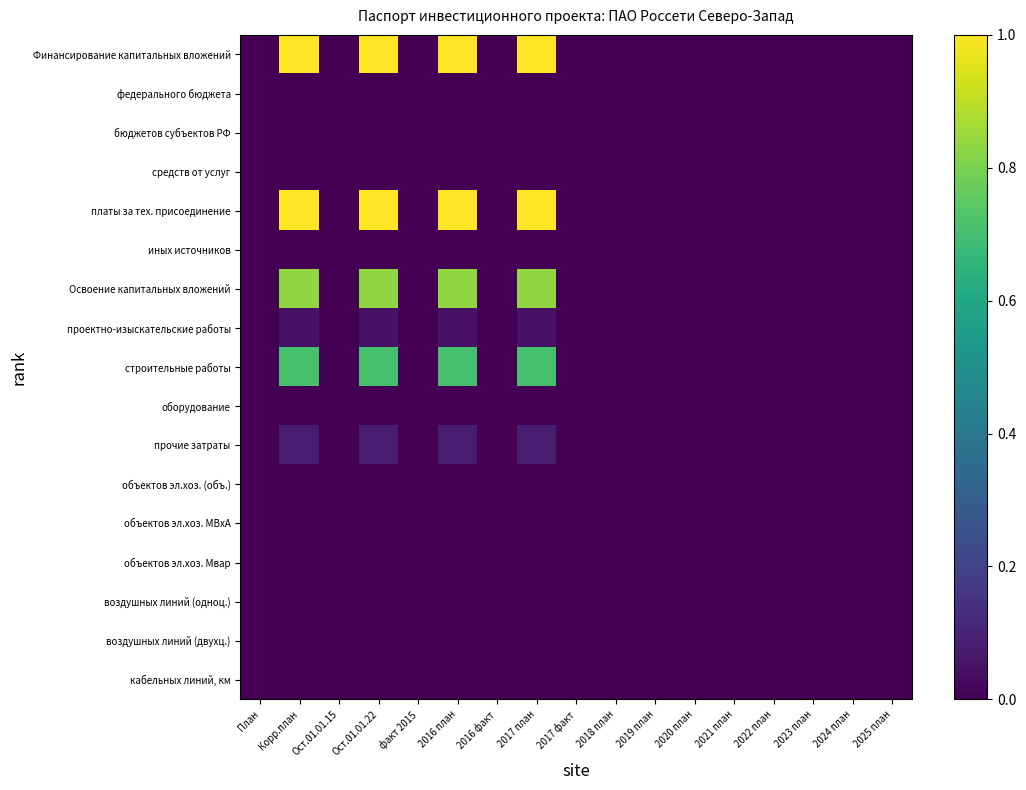

Reading left to right, extract all data points from this chart.

Финансирование капитальных вложений: План=0.0	Корр.план=1.0	Ост.01.01.15=0.0	Ост.01.01.22=1.0	факт 2015=0.0	2016 план=1.0	2016 факт=0.0	2017 план=1.0	2017 факт=0.0	2018 план=0.0	2019 план=0.0	2020 план=0.0	2021 план=0.0	2022 план=0.0	2023 план=0.0	2024 план=0.0	2025 план=0.0
федерального бюджета: План=0.0	Корр.план=0.0	Ост.01.01.15=0.0	Ост.01.01.22=0.0	факт 2015=0.0	2016 план=0.0	2016 факт=0.0	2017 план=0.0	2017 факт=0.0	2018 план=0.0	2019 план=0.0	2020 план=0.0	2021 план=0.0	2022 план=0.0	2023 план=0.0	2024 план=0.0	2025 план=0.0
бюджетов субъектов РФ: План=0.0	Корр.план=0.0	Ост.01.01.15=0.0	Ост.01.01.22=0.0	факт 2015=0.0	2016 план=0.0	2016 факт=0.0	2017 план=0.0	2017 факт=0.0	2018 план=0.0	2019 план=0.0	2020 план=0.0	2021 план=0.0	2022 план=0.0	2023 план=0.0	2024 план=0.0	2025 план=0.0
средств от услуг: План=0.0	Корр.план=0.0	Ост.01.01.15=0.0	Ост.01.01.22=0.0	факт 2015=0.0	2016 план=0.0	2016 факт=0.0	2017 план=0.0	2017 факт=0.0	2018 план=0.0	2019 план=0.0	2020 план=0.0	2021 план=0.0	2022 план=0.0	2023 план=0.0	2024 план=0.0	2025 план=0.0
платы за тех. присоединение: План=0.0	Корр.план=1.0	Ост.01.01.15=0.0	Ост.01.01.22=1.0	факт 2015=0.0	2016 план=1.0	2016 факт=0.0	2017 план=1.0	2017 факт=0.0	2018 план=0.0	2019 план=0.0	2020 план=0.0	2021 план=0.0	2022 план=0.0	2023 план=0.0	2024 план=0.0	2025 план=0.0
иных источников: План=0.0	Корр.план=0.0	Ост.01.01.15=0.0	Ост.01.01.22=0.0	факт 2015=0.0	2016 план=0.0	2016 факт=0.0	2017 план=0.0	2017 факт=0.0	2018 план=0.0	2019 план=0.0	2020 план=0.0	2021 план=0.0	2022 план=0.0	2023 план=0.0	2024 план=0.0	2025 план=0.0
Освоение капитальных вложений: План=0.0	Корр.план=0.8	Ост.01.01.15=0.0	Ост.01.01.22=0.8	факт 2015=0.0	2016 план=0.8	2016 факт=0.0	2017 план=0.8	2017 факт=0.0	2018 план=0.0	2019 план=0.0	2020 план=0.0	2021 план=0.0	2022 план=0.0	2023 план=0.0	2024 план=0.0	2025 план=0.0
проектно-изыскательские работы: План=0.0	Корр.план=0.0	Ост.01.01.15=0.0	Ост.01.01.22=0.0	факт 2015=0.0	2016 план=0.0	2016 факт=0.0	2017 план=0.0	2017 факт=0.0	2018 план=0.0	2019 план=0.0	2020 план=0.0	2021 план=0.0	2022 план=0.0	2023 план=0.0	2024 план=0.0	2025 план=0.0
строительные работы: План=0.0	Корр.план=0.7	Ост.01.01.15=0.0	Ост.01.01.22=0.7	факт 2015=0.0	2016 план=0.7	2016 факт=0.0	2017 план=0.7	2017 факт=0.0	2018 план=0.0	2019 план=0.0	2020 план=0.0	2021 план=0.0	2022 план=0.0	2023 план=0.0	2024 план=0.0	2025 план=0.0
оборудование: План=0.0	Корр.план=0.0	Ост.01.01.15=0.0	Ост.01.01.22=0.0	факт 2015=0.0	2016 план=0.0	2016 факт=0.0	2017 план=0.0	2017 факт=0.0	2018 план=0.0	2019 план=0.0	2020 план=0.0	2021 план=0.0	2022 план=0.0	2023 план=0.0	2024 план=0.0	2025 план=0.0
прочие затраты: План=0.0	Корр.план=0.1	Ост.01.01.15=0.0	Ост.01.01.22=0.1	факт 2015=0.0	2016 план=0.1	2016 факт=0.0	2017 план=0.1	2017 факт=0.0	2018 план=0.0	2019 план=0.0	2020 план=0.0	2021 план=0.0	2022 план=0.0	2023 план=0.0	2024 план=0.0	2025 план=0.0
объектов эл.хоз. (объ.): План=0.0	Корр.план=0.0	Ост.01.01.15=0.0	Ост.01.01.22=0.0	факт 2015=0.0	2016 план=0.0	2016 факт=0.0	2017 план=0.0	2017 факт=0.0	2018 план=0.0	2019 план=0.0	2020 план=0.0	2021 план=0.0	2022 план=0.0	2023 план=0.0	2024 план=0.0	2025 план=0.0
объектов эл.хоз. МВхА: План=0.0	Корр.план=0.0	Ост.01.01.15=0.0	Ост.01.01.22=0.0	факт 2015=0.0	2016 план=0.0	2016 факт=0.0	2017 план=0.0	2017 факт=0.0	2018 план=0.0	2019 план=0.0	2020 план=0.0	2021 план=0.0	2022 план=0.0	2023 план=0.0	2024 план=0.0	2025 план=0.0
объектов эл.хоз. Мвар: План=0.0	Корр.план=0.0	Ост.01.01.15=0.0	Ост.01.01.22=0.0	факт 2015=0.0	2016 план=0.0	2016 факт=0.0	2017 план=0.0	2017 факт=0.0	2018 план=0.0	2019 план=0.0	2020 план=0.0	2021 план=0.0	2022 план=0.0	2023 план=0.0	2024 план=0.0	2025 план=0.0
воздушных линий (одноц.): План=0.0	Корр.план=0.0	Ост.01.01.15=0.0	Ост.01.01.22=0.0	факт 2015=0.0	2016 план=0.0	2016 факт=0.0	2017 план=0.0	2017 факт=0.0	2018 план=0.0	2019 план=0.0	2020 план=0.0	2021 план=0.0	2022 план=0.0	2023 план=0.0	2024 план=0.0	2025 план=0.0
воздушных линий (двухц.): План=0.0	Корр.план=0.0	Ост.01.01.15=0.0	Ост.01.01.22=0.0	факт 2015=0.0	2016 план=0.0	2016 факт=0.0	2017 план=0.0	2017 факт=0.0	2018 план=0.0	2019 план=0.0	2020 план=0.0	2021 план=0.0	2022 план=0.0	2023 план=0.0	2024 план=0.0	2025 план=0.0
кабельных линий, км: План=0.0	Корр.план=0.0	Ост.01.01.15=0.0	Ост.01.01.22=0.0	факт 2015=0.0	2016 план=0.0	2016 факт=0.0	2017 план=0.0	2017 факт=0.0	2018 план=0.0	2019 план=0.0	2020 план=0.0	2021 план=0.0	2022 план=0.0	2023 план=0.0	2024 план=0.0	2025 план=0.0